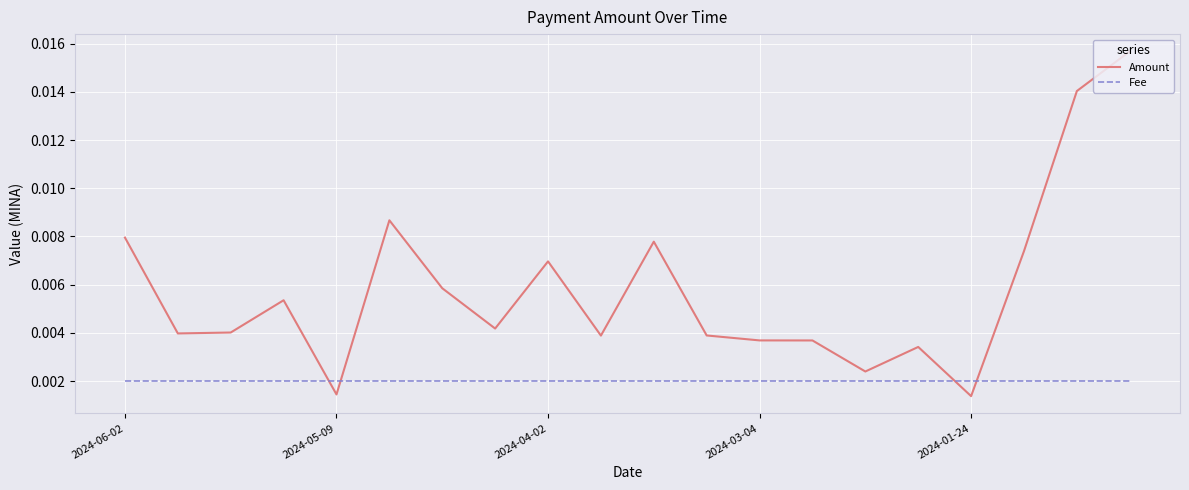

After their last crossing, which series has the higher values: Fee or Amount?

Amount